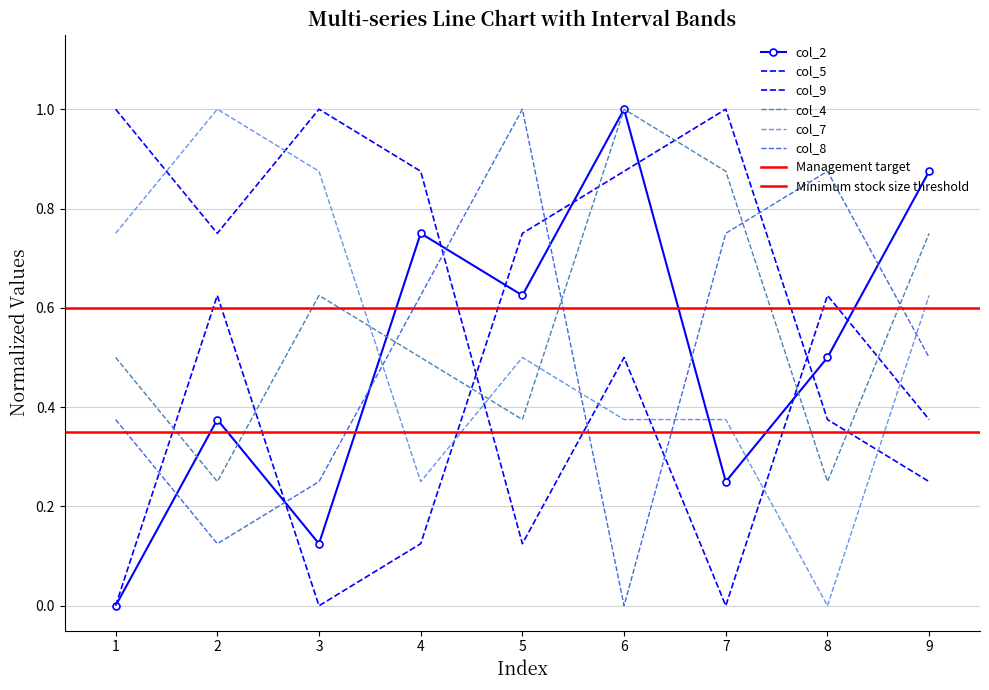

How many interior local peaks does the col_7 series have?

2